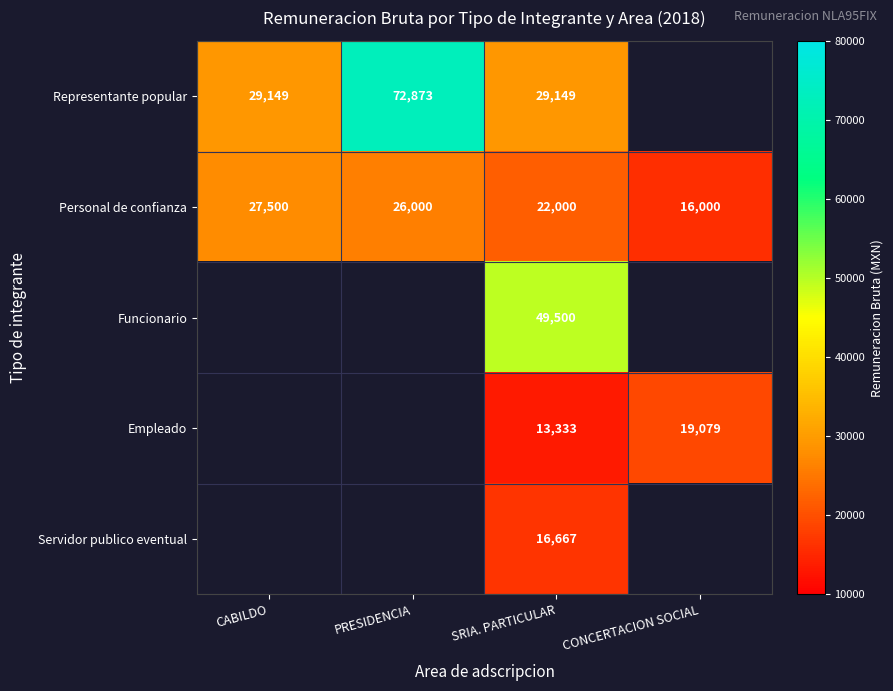

At which category is the sum across all series the highest?

SRIA. PARTICULAR